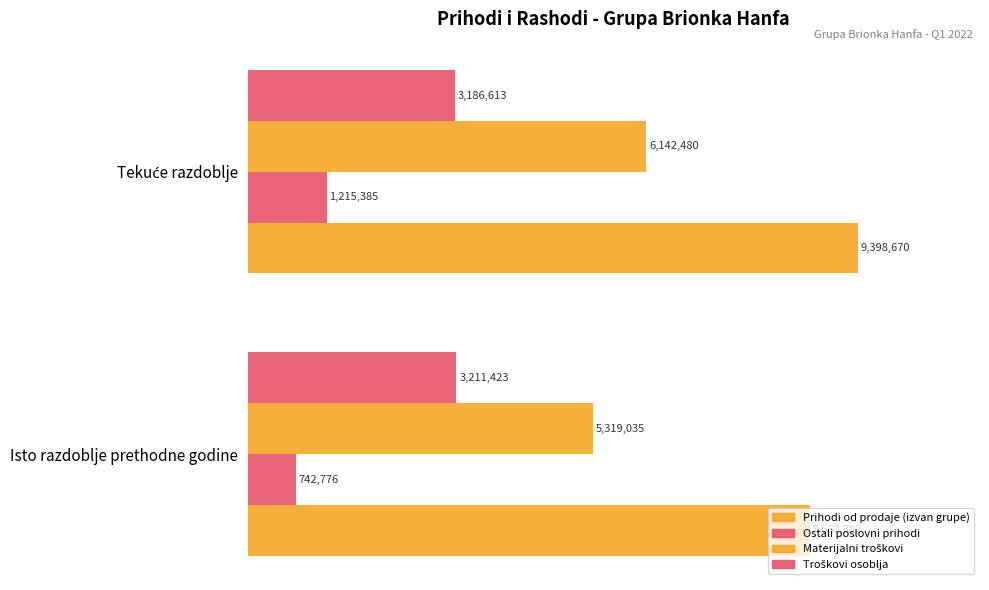

List the series in order of their overall mean, highest first.

Prihodi od prodaje (izvan grupe), Materijalni troškovi, Troškovi osoblja, Ostali poslovni prihodi